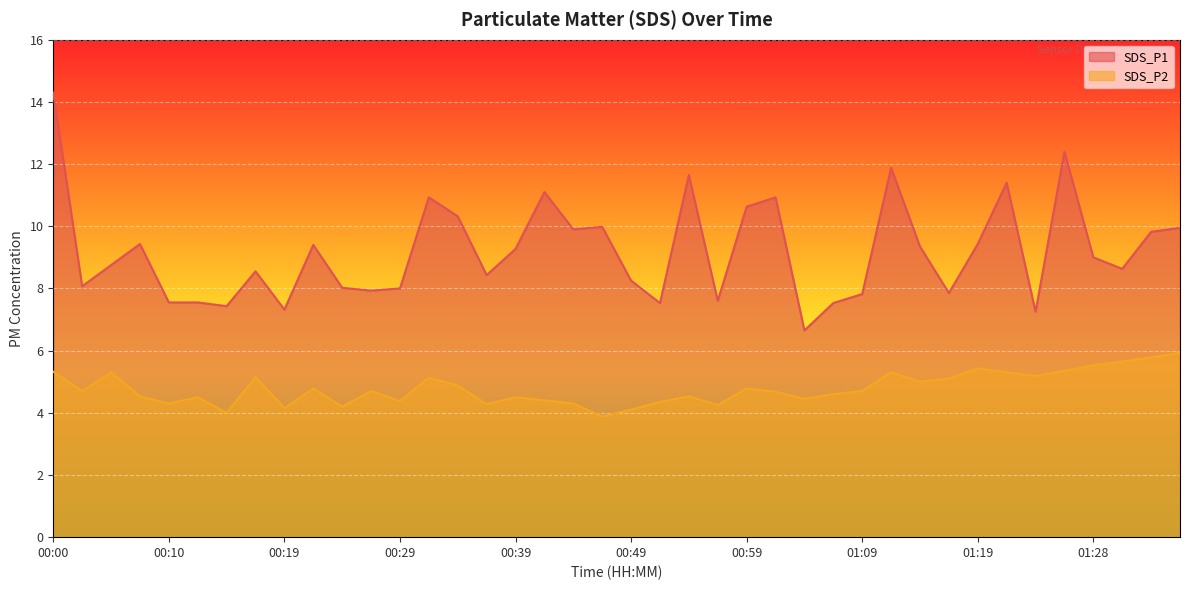

Which category has the highest value across all series?

00:00